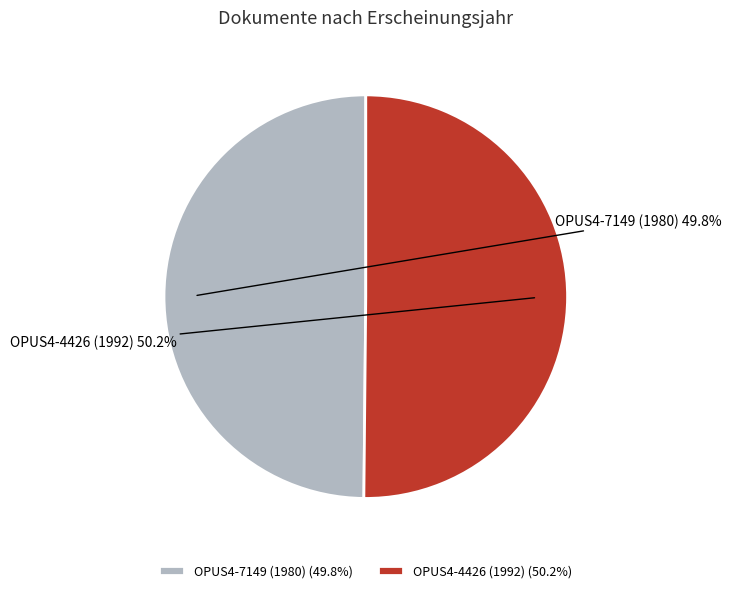

How many slices are in this pie chart?

2